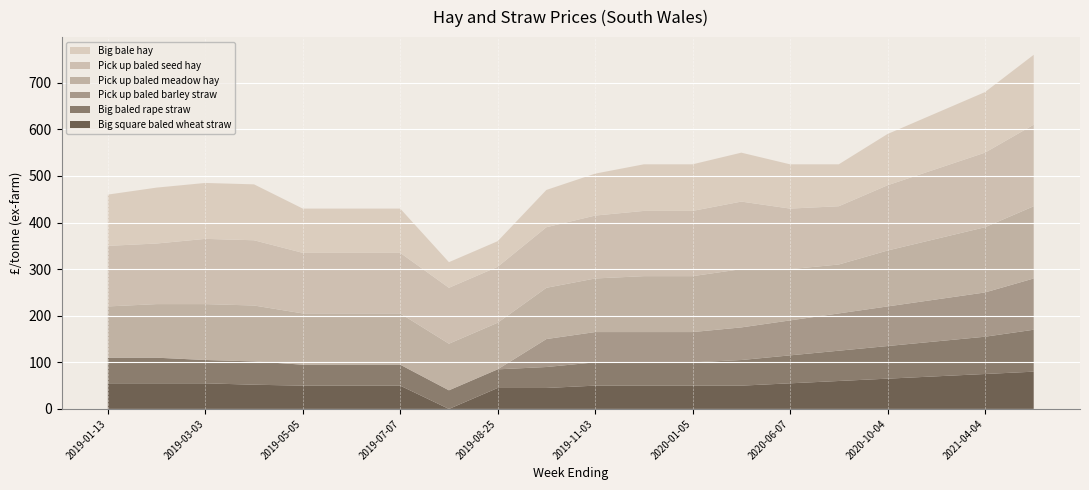

Reading right to left, transcribe all the data shown in this chart.

Big square baled wheat straw: 80	75	70	65	60	55	50	50	50	50	45	45	0	50	50	50	52	55	55	55
Big baled rape straw: 90	80	75	70	65	60	55	50	50	50	45	40	40	45	45	45	50	50	55	55
Pick up baled barley straw: 110	95	90	85	80	75	70	65	65	65	60	0	0	0	0	0	0	0	0	0
Pick up baled meadow hay: 155	140	130	120	105	110	125	120	120	115	110	100	100	110	110	110	120	120	115	110
Pick up baled seed hay: 175	160	150	140	125	130	145	140	140	135	130	120	120	130	130	130	140	140	130	130
Big bale hay: 150	130	120	110	90	95	105	100	100	90	80	55	55	95	95	95	120	120	120	110